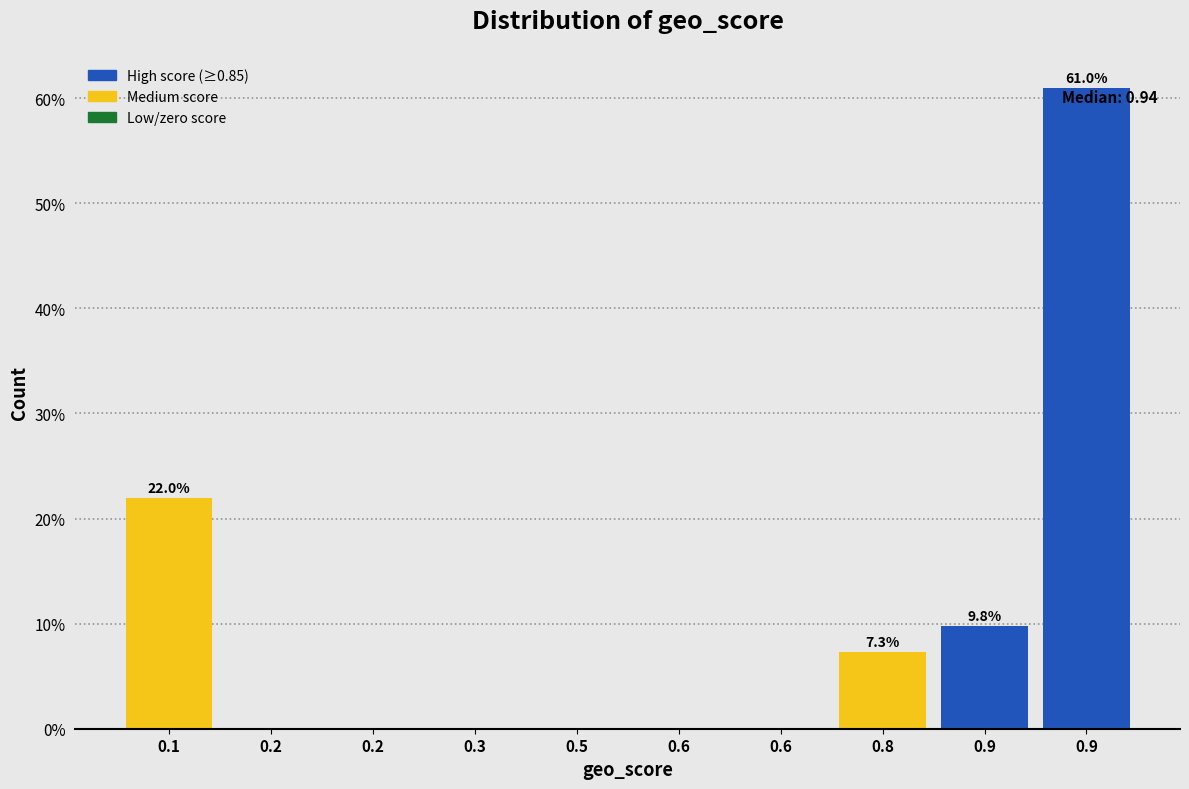

How many data points does each series have?

10